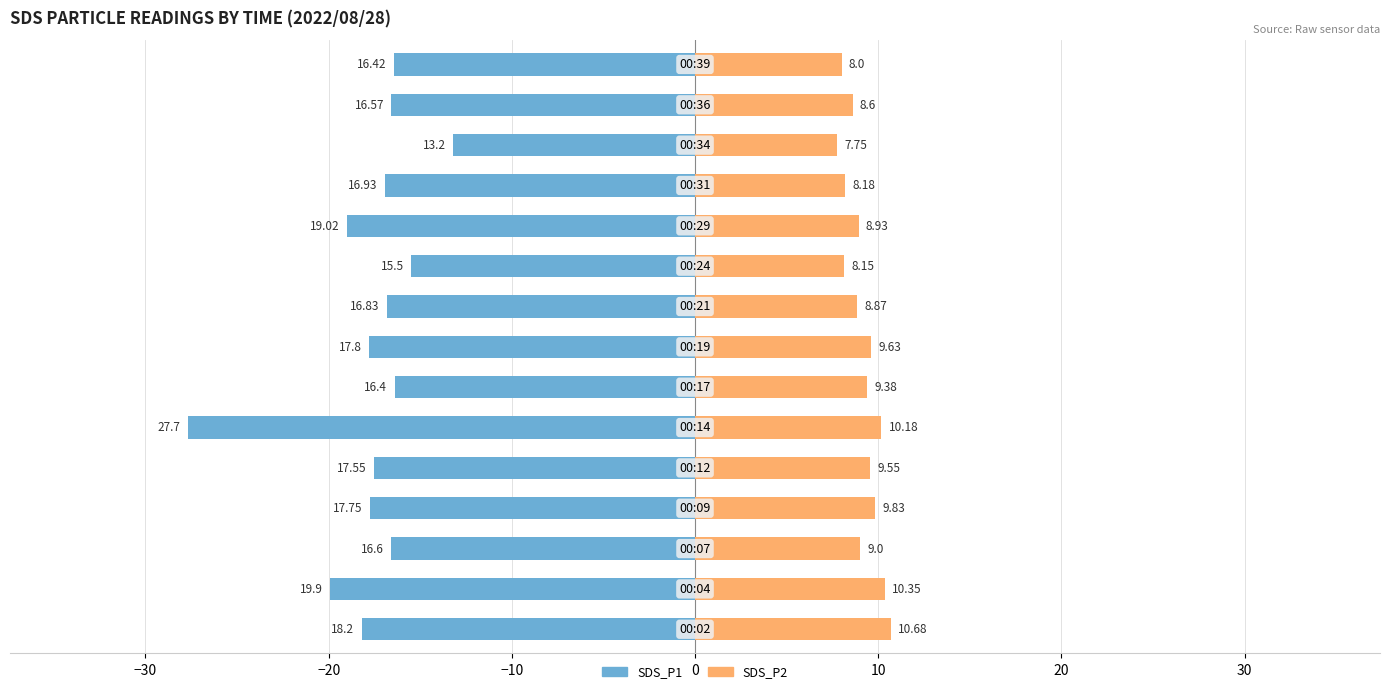

Rank the series at 40 from highest to lowest value.

SDS_P2, SDS_P1